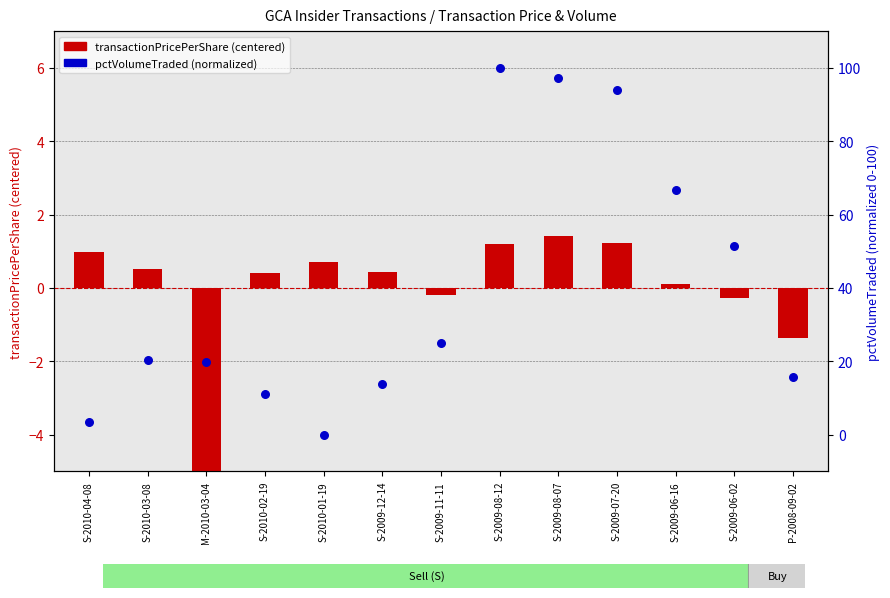

Which series contains the lowest Y value?

transactionPricePerShare